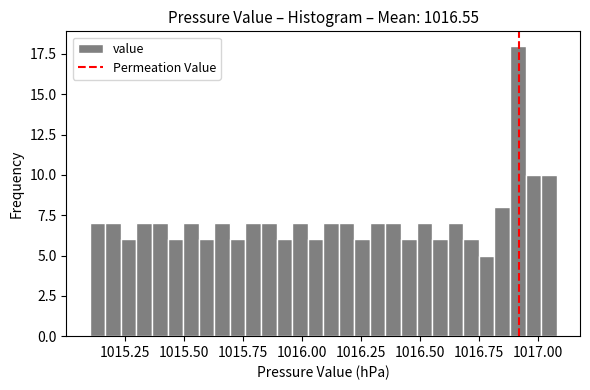

Read against the x-axis, roughly where is the centre of the tallest bar?

1016.90